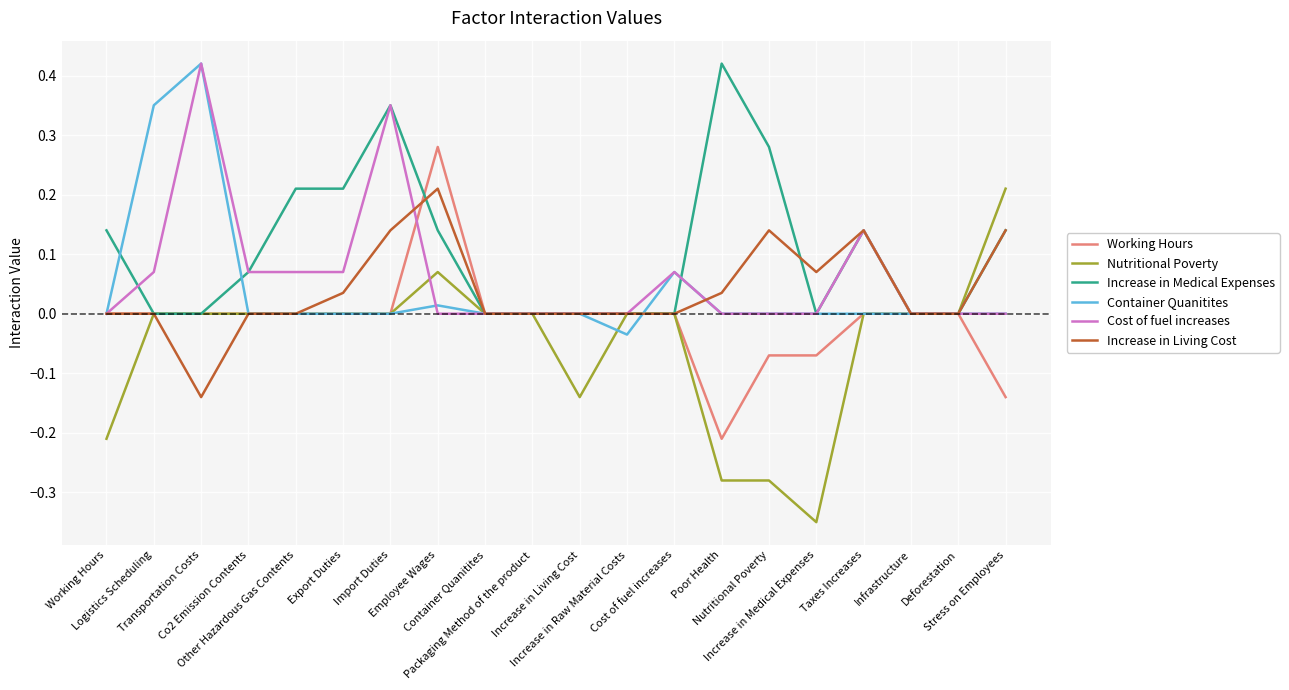

How many series are shown in this chart?

6